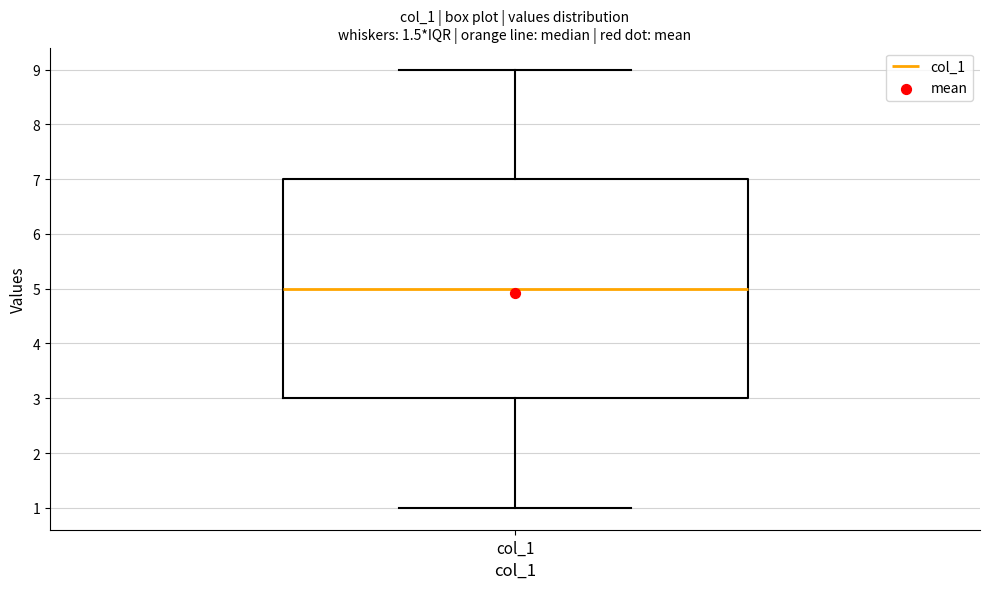

Where does the median line of the box for col_1 sit on the y-axis? The values are not printed on the chart, so give them approximately, as read against the axis.

5